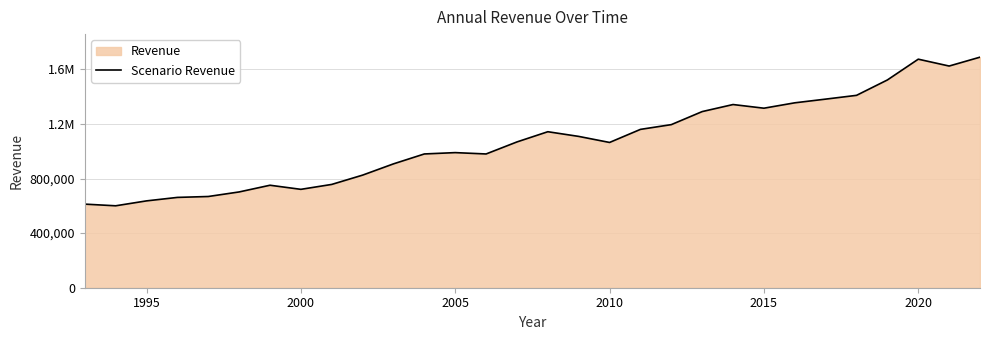

How many data points are less than 1068275?

15